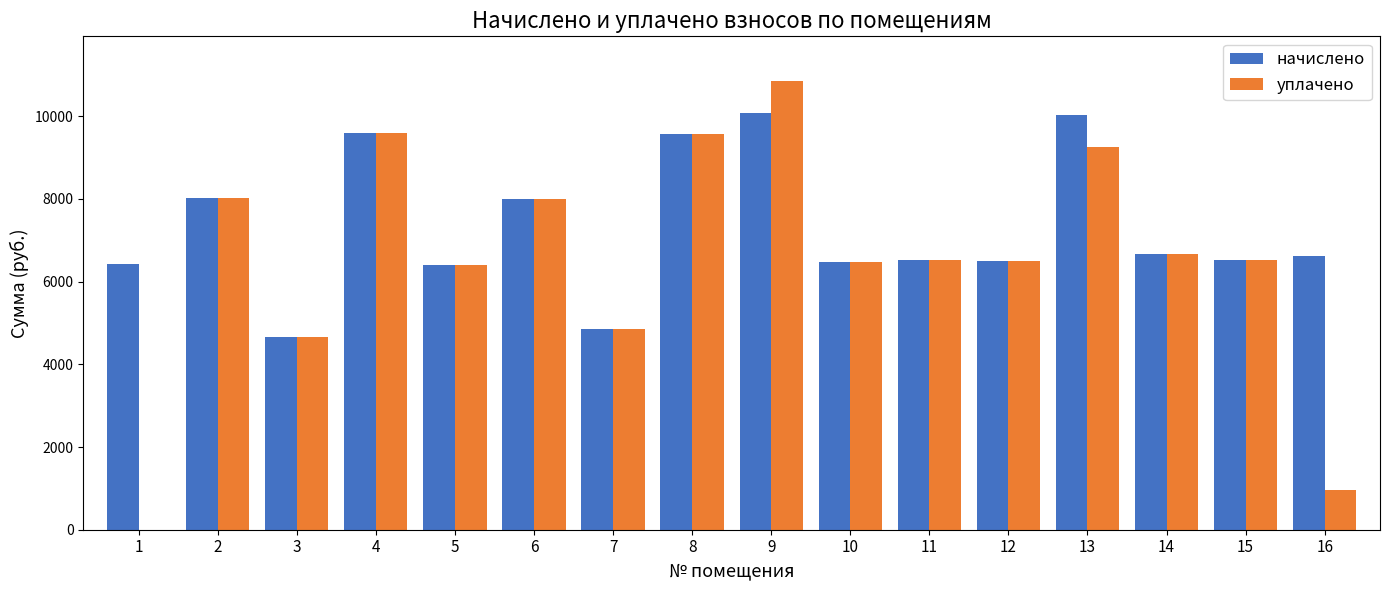

What value does the уплачено series have at 3?

4669.9